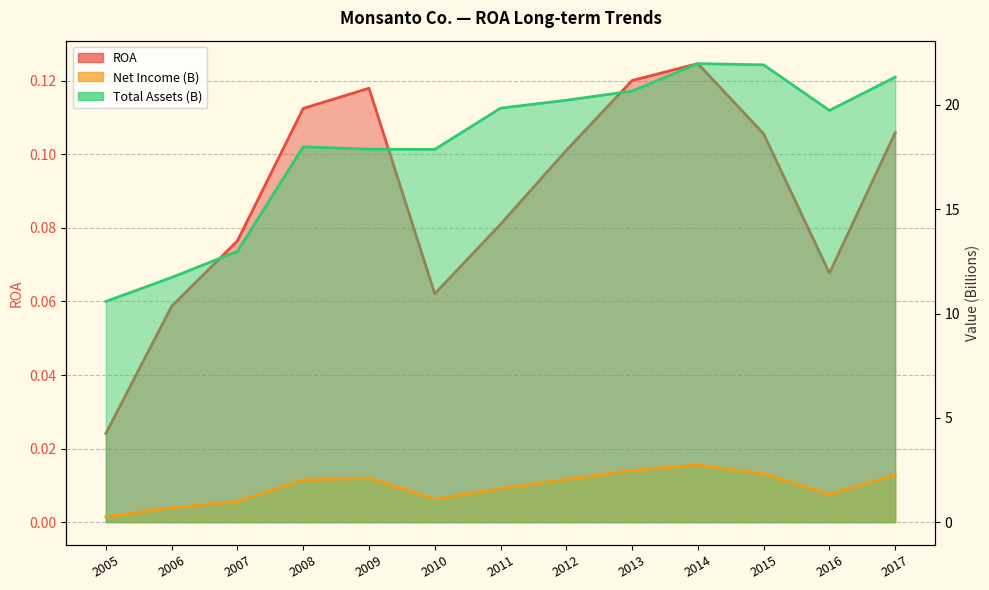

Which category has the lowest value across all series?

2005